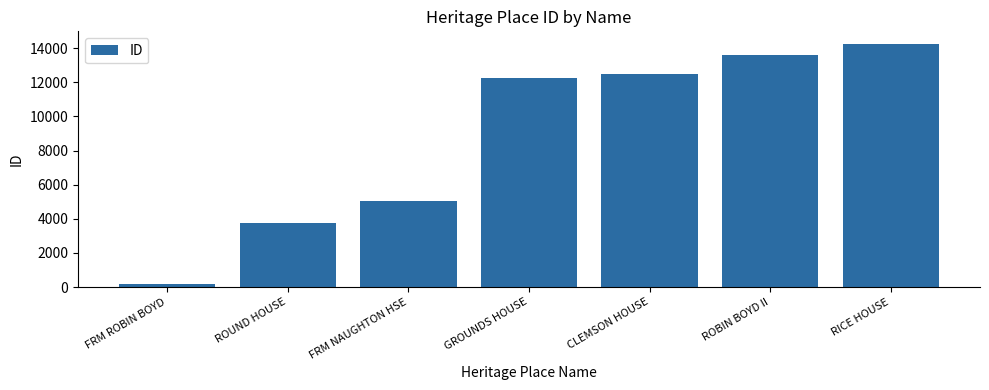

Does the chart contain any negative values?

No